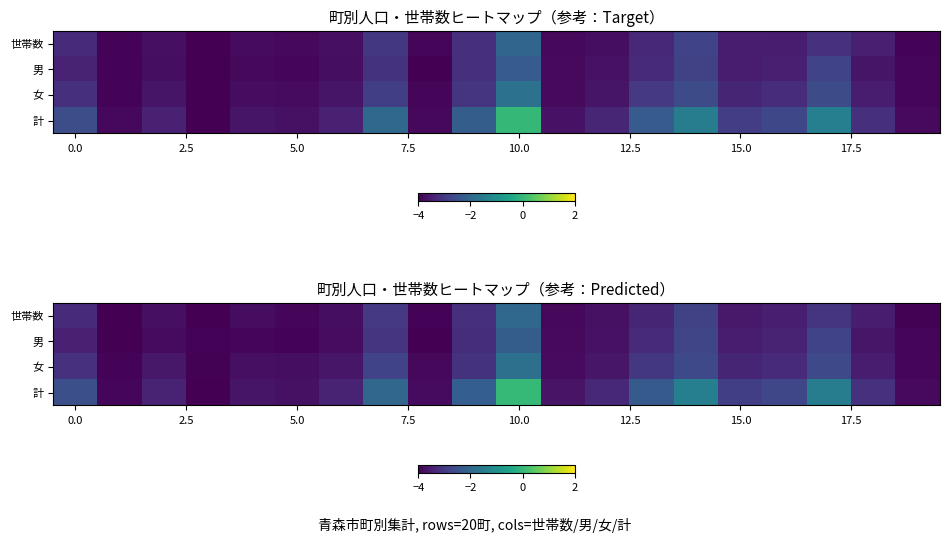

What is the difference between the second highest and minimum values in the 世帯数 series?

1.2